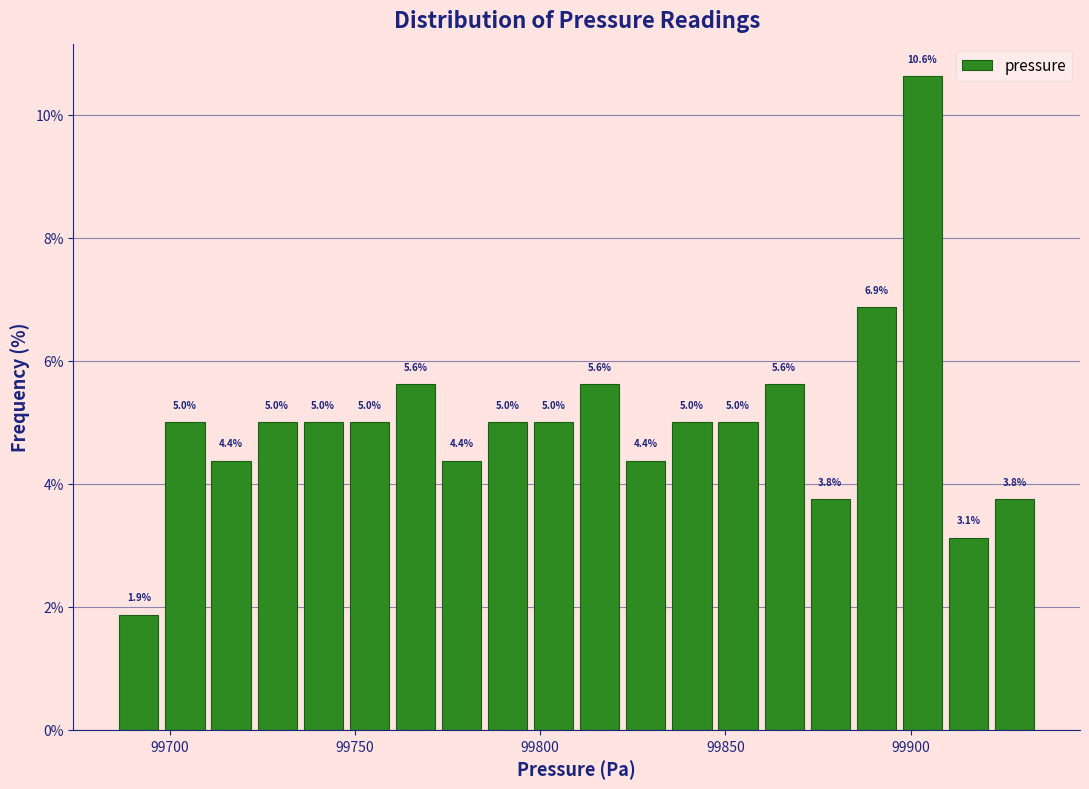

Read against the x-axis, roughly where is the centre of the tallest bar?

99905